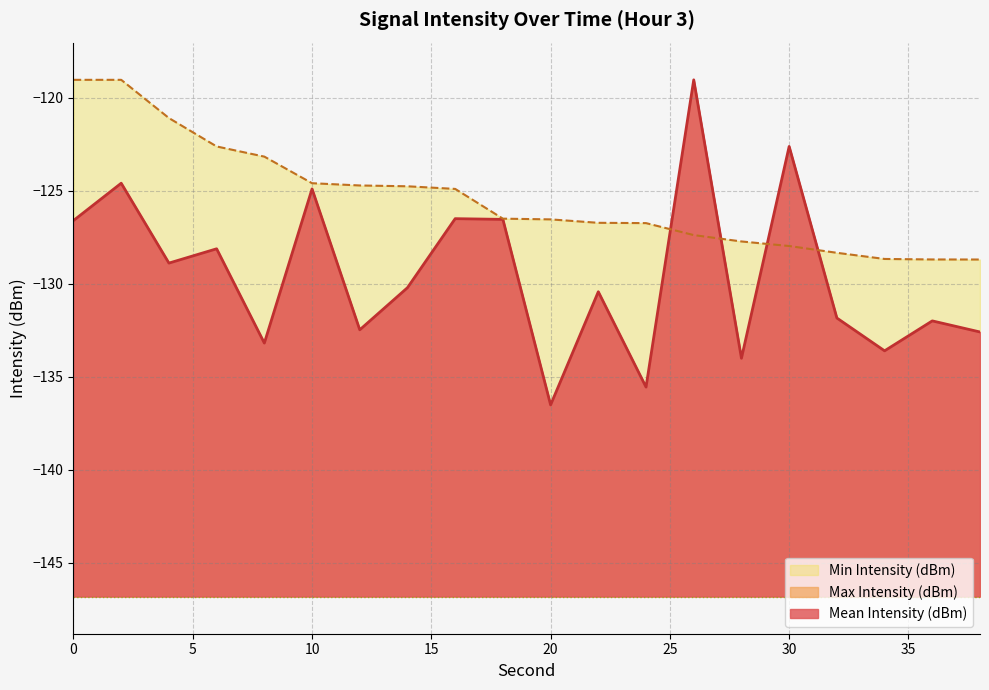

Does the chart display data point markers on the line(s)?

No